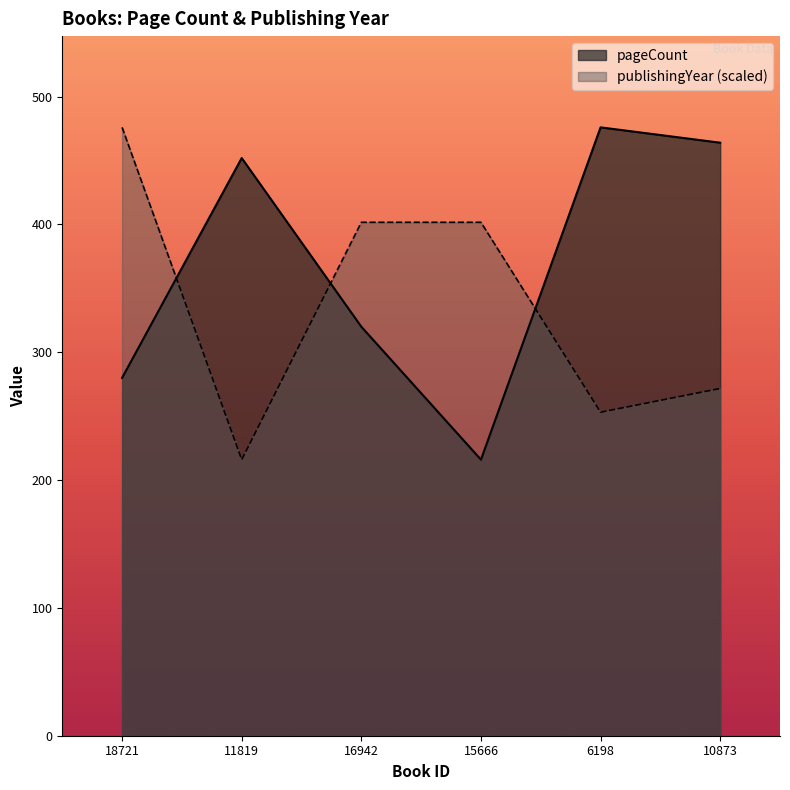

In pageCount, how many points are higher than both neighbors (excluding endpoints)?

2